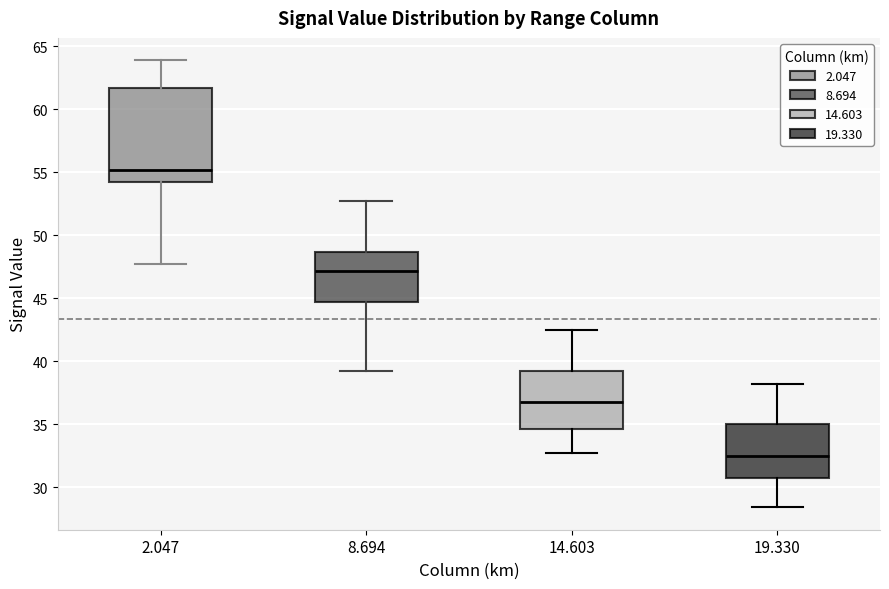

Reading left to right, transcribe this box plot: for each box, give where its median line is, the range the box spans, and where its two whiskers end, as read against the y-axis. The values are not printed on the chart, so give them approximately, as read against the axis.

2.047: median 55.0, box 54.0 to 61.5, whiskers 47.5 to 64.0
8.694: median 47.0, box 44.5 to 48.5, whiskers 39.0 to 52.5
14.603: median 37.0, box 34.5 to 39.0, whiskers 32.5 to 42.5
19.330: median 32.5, box 30.5 to 35.0, whiskers 28.5 to 38.0